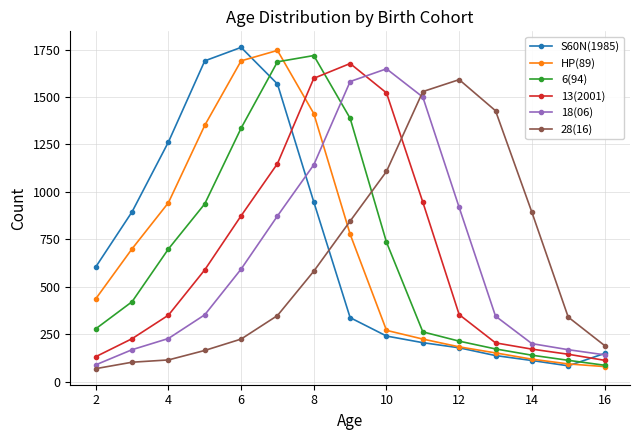

True or false: 6(94) has more than 0 interior local peaks.

True